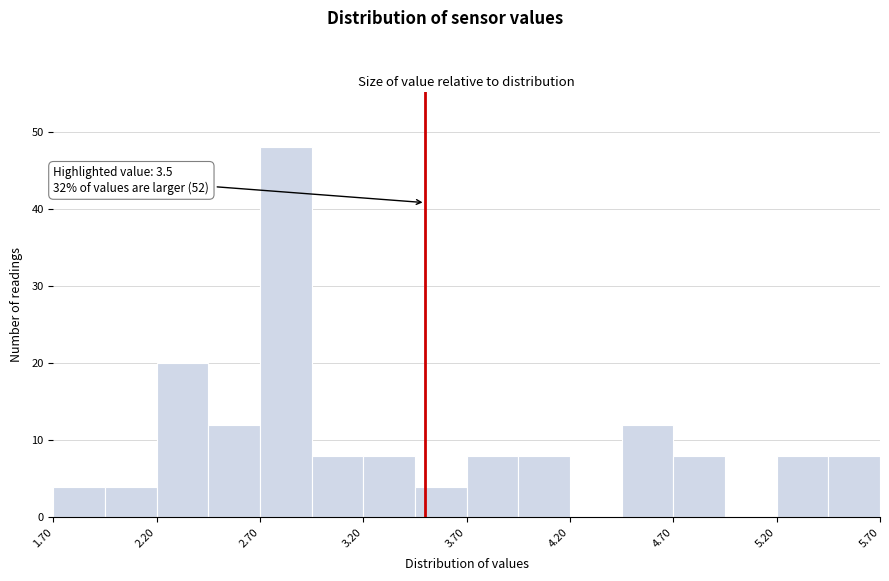

Over which range of the x-axis is the bar tallest?

2.70 to 2.95